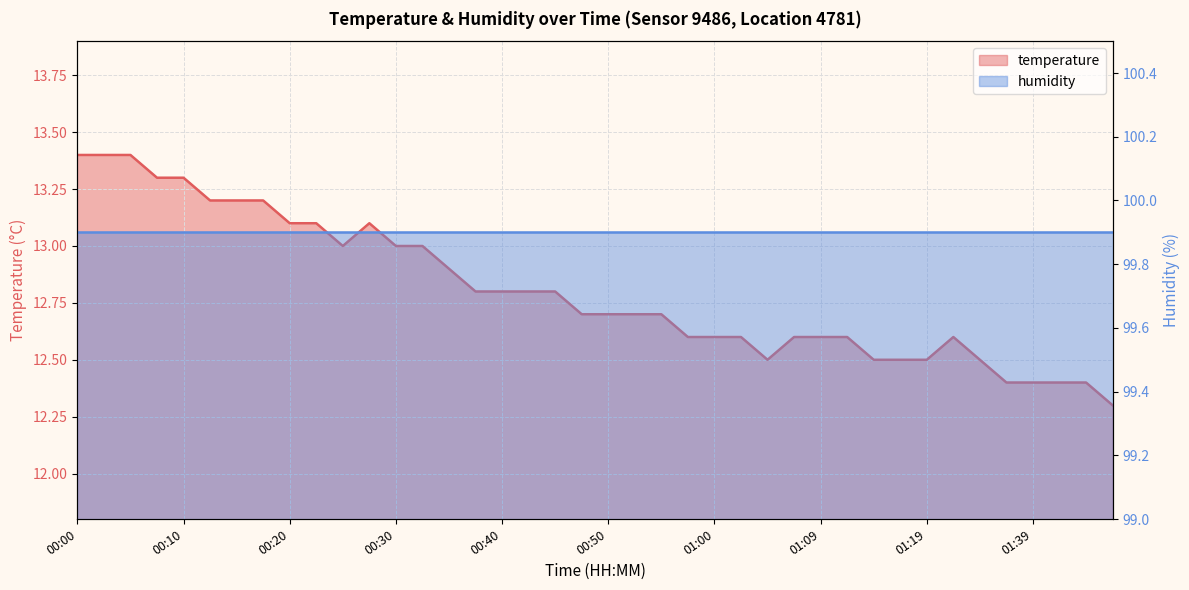

Count the number of categories in the chart.

40